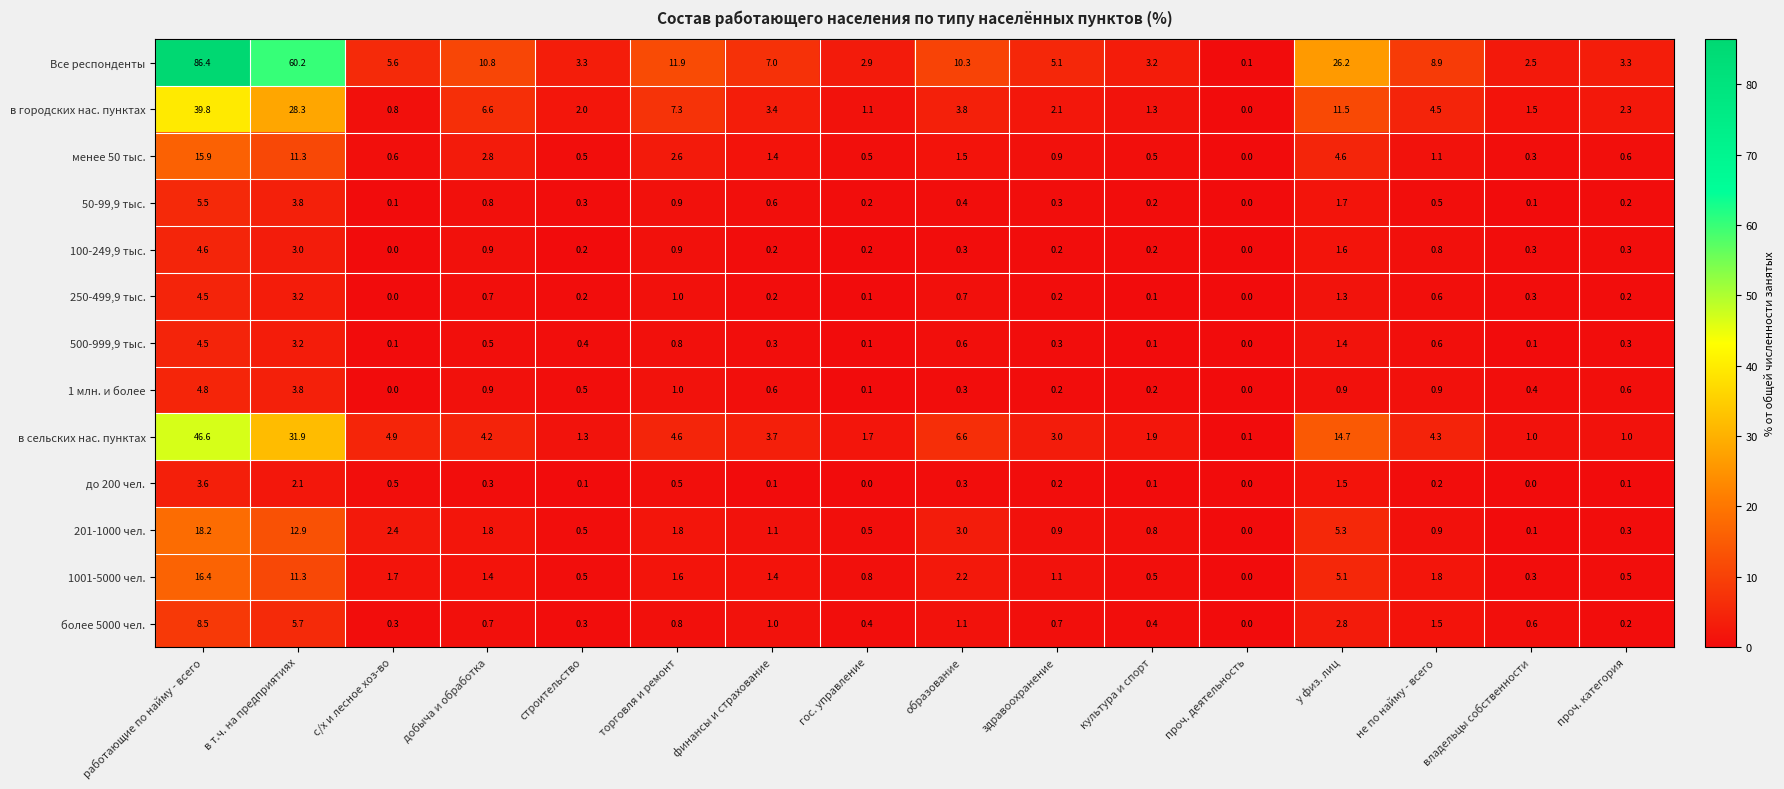

Where is 1 млн. и более nearest to the value 2?

торговля и ремонт